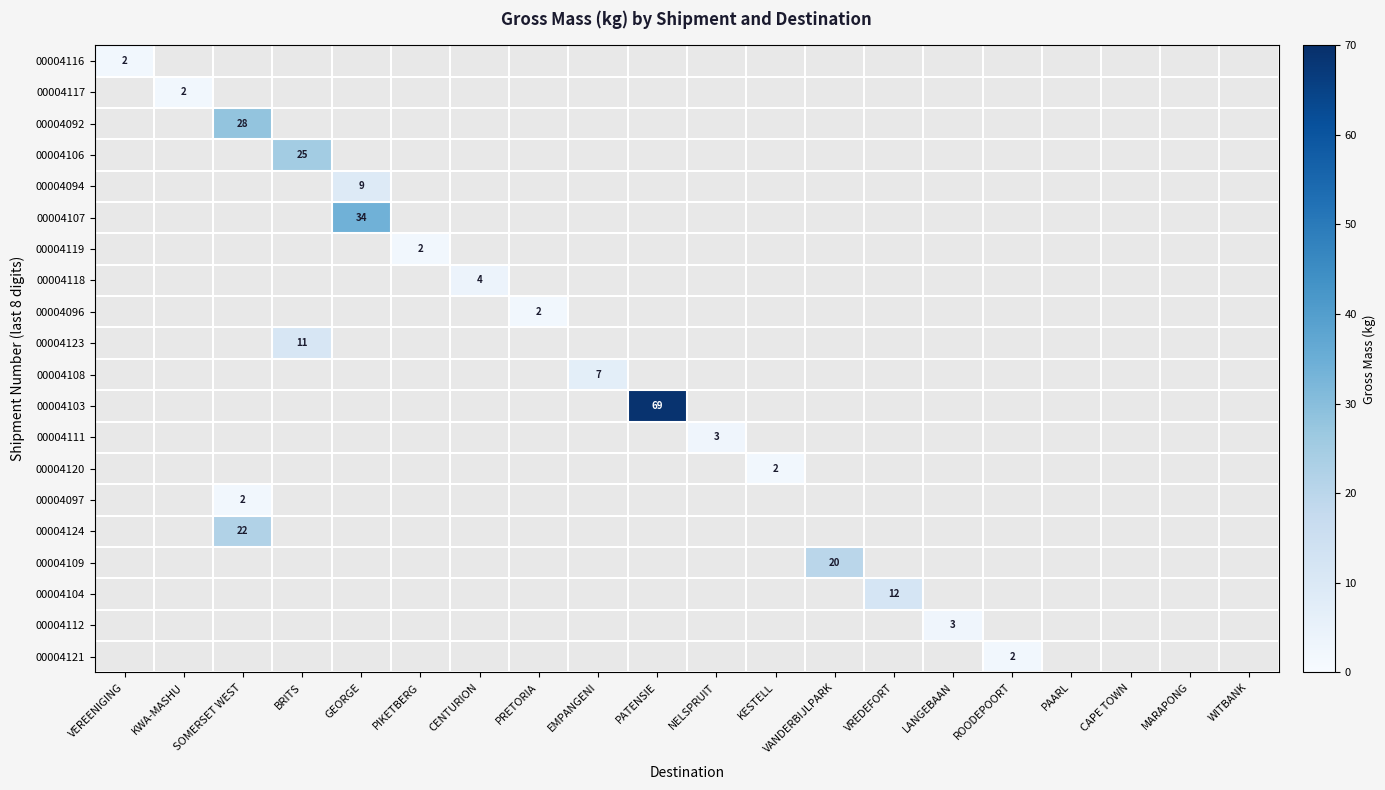

Which series has the widest spread of values?

00004116